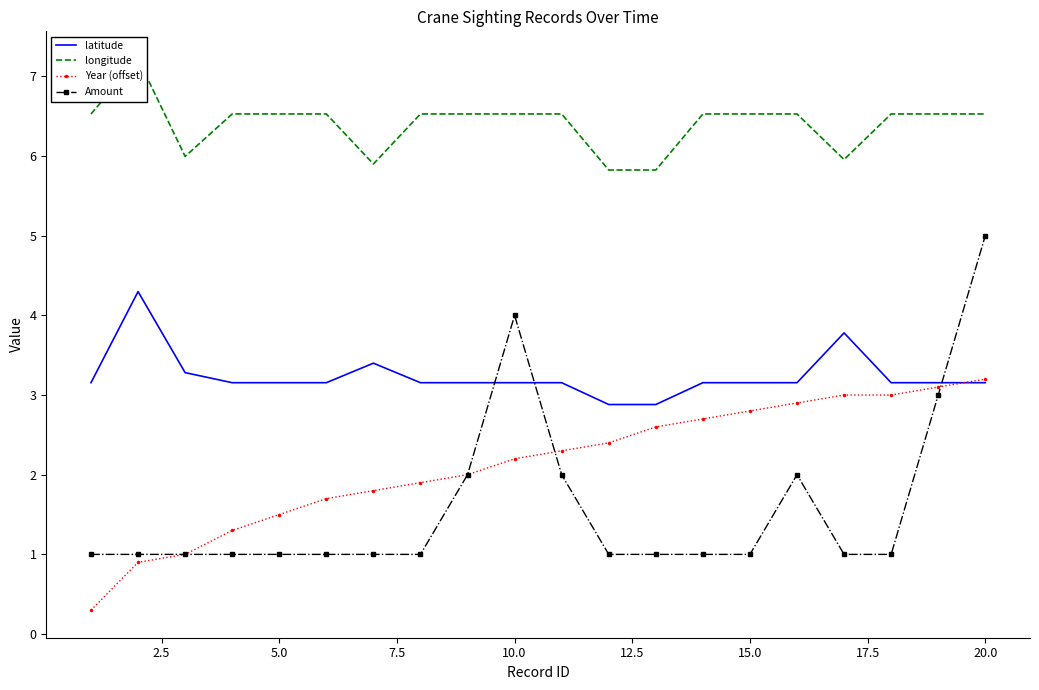

Reading left to right, transcribe all the data shown in this chart.

latitude: 3.2	4.3	3.3	3.2	3.2	3.2	3.4	3.2	3.2	3.2	3.2	2.9	2.9	3.2	3.2	3.2	3.8	3.2	3.2	3.2
longitude: 6.5	7.2	6.0	6.5	6.5	6.5	5.9	6.5	6.5	6.5	6.5	5.8	5.8	6.5	6.5	6.5	6.0	6.5	6.5	6.5
Year (offset): 0.3	0.9	1.0	1.3	1.5	1.7	1.8	1.9	2.0	2.2	2.3	2.4	2.6	2.7	2.8	2.9	3.0	3.0	3.1	3.2
Amount: 1.0	1.0	1.0	1.0	1.0	1.0	1.0	1.0	2.0	4.0	2.0	1.0	1.0	1.0	1.0	2.0	1.0	1.0	3.0	5.0